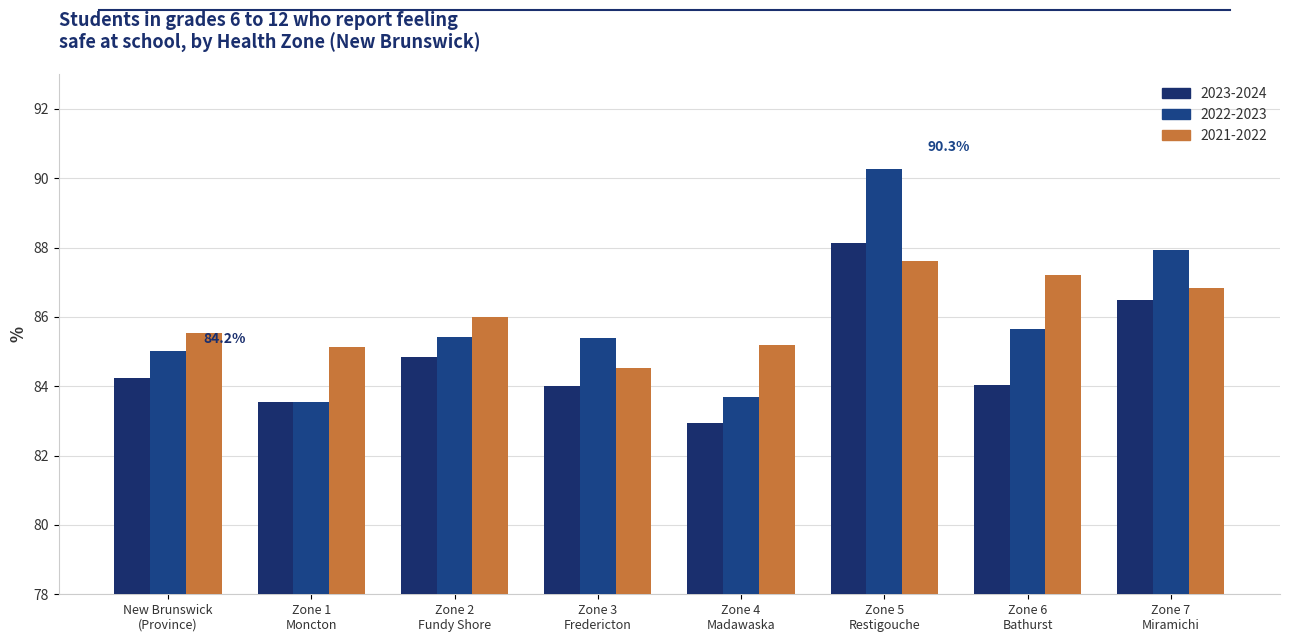

Are the bars grouped side by side (vs. stacked)?

Yes